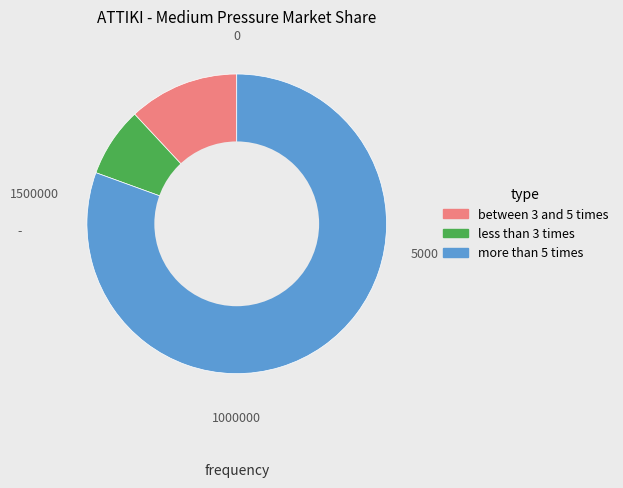

Does any single category account for the majority?

Yes